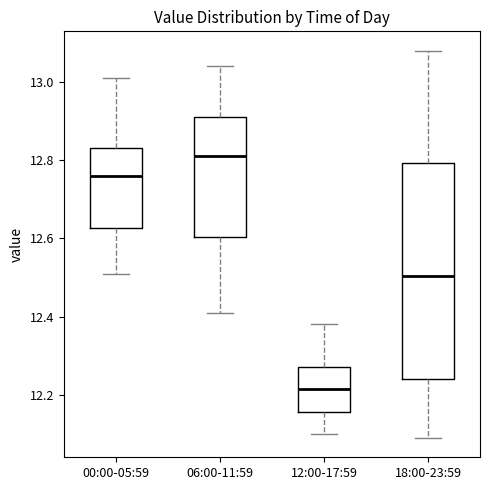

Which box's median line is the highest?

06:00-11:59